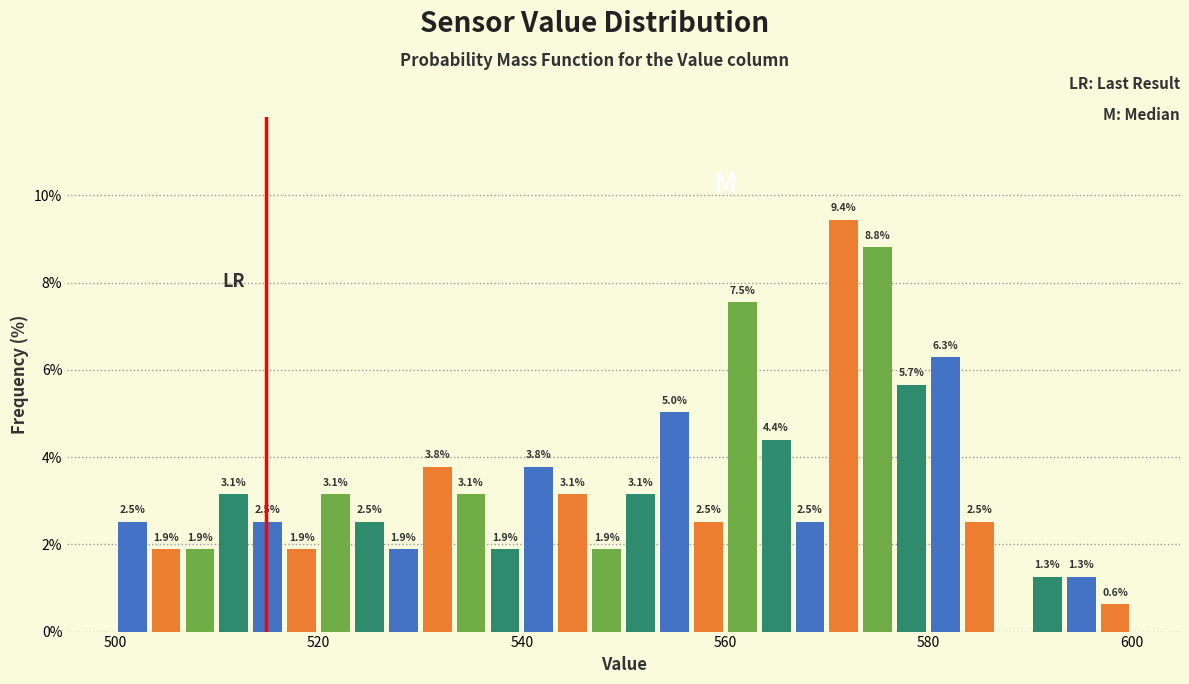

Around what value on the x-axis is the tallest bar? Give the approximate position of its centre, as read against the axis.

572